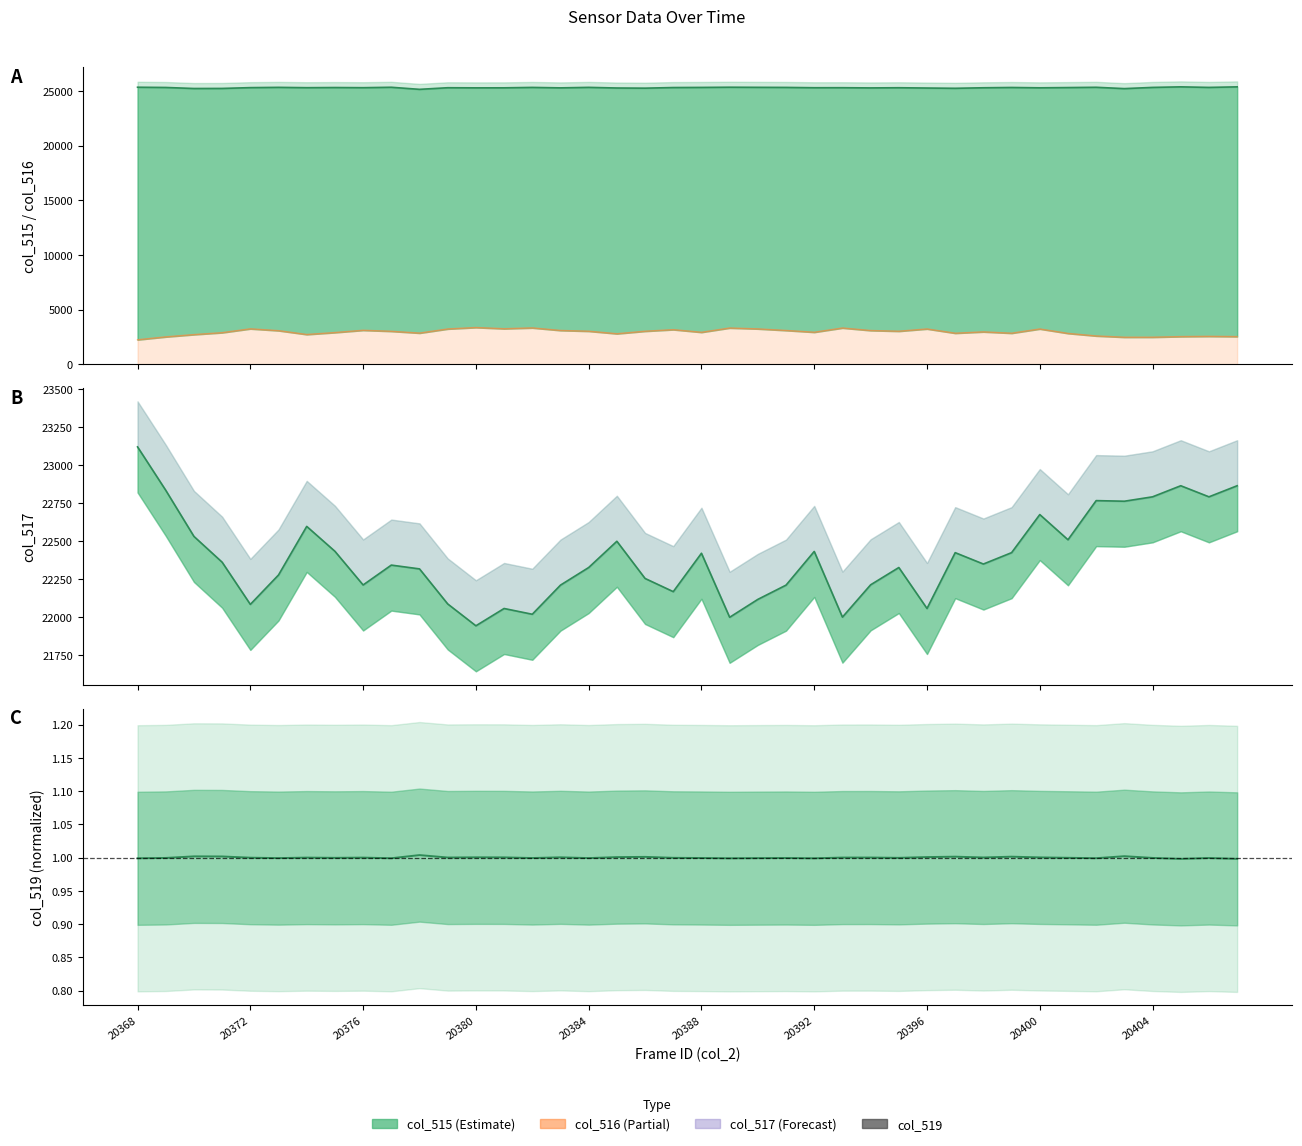

The value of col_515 line at 30 is 7547.2. True or false?

False